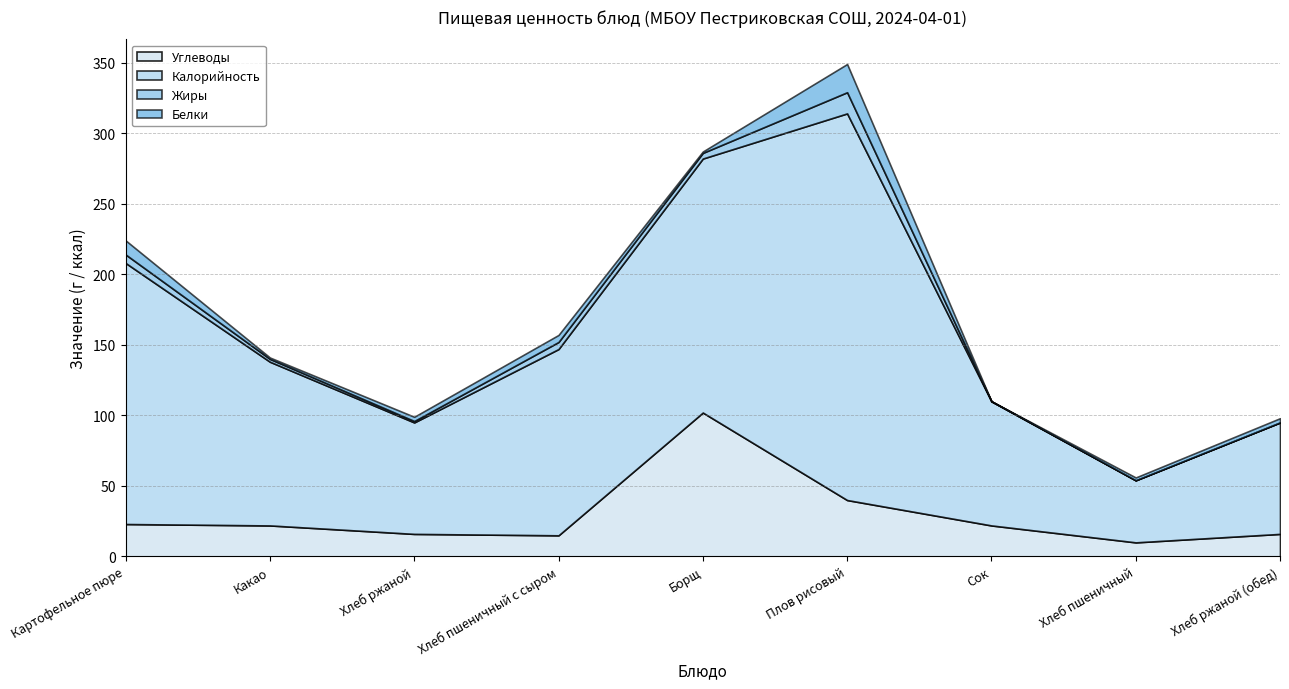

What are all the series names shown in the legend?

Углеводы, Калорийность, Жиры, Белки